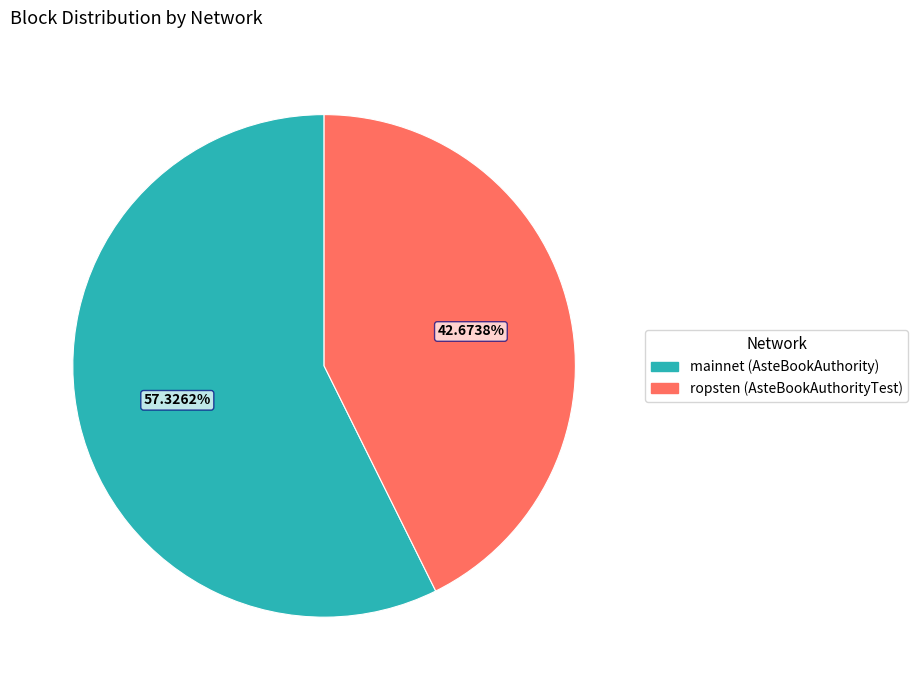

Which slice is the largest?

mainnet (AsteBookAuthority)